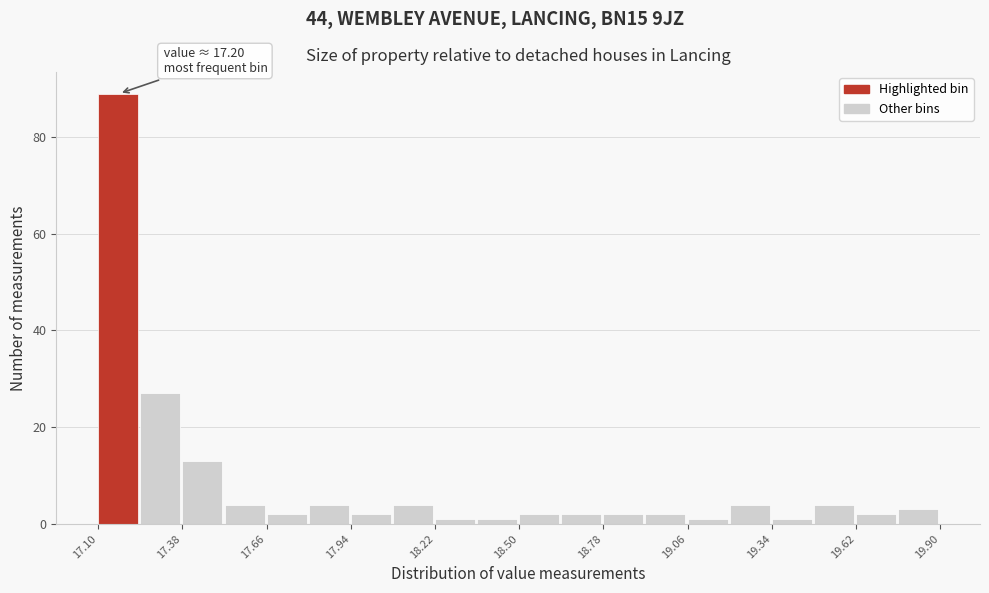

Read against the x-axis, roughly where is the centre of the tallest bar?

17.15